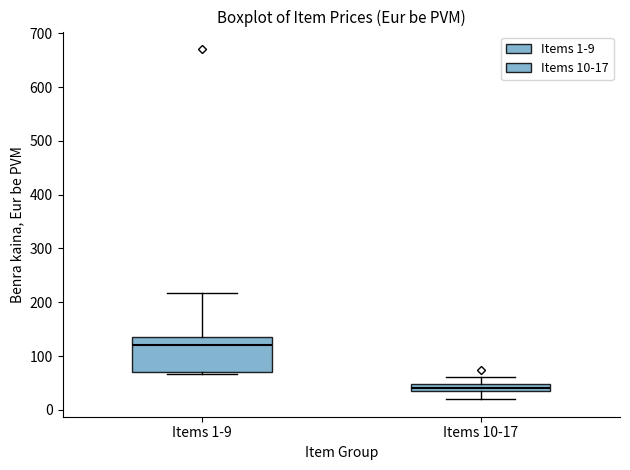

Which box is the tallest, from its lower edge to its upper edge?

Items 1-9